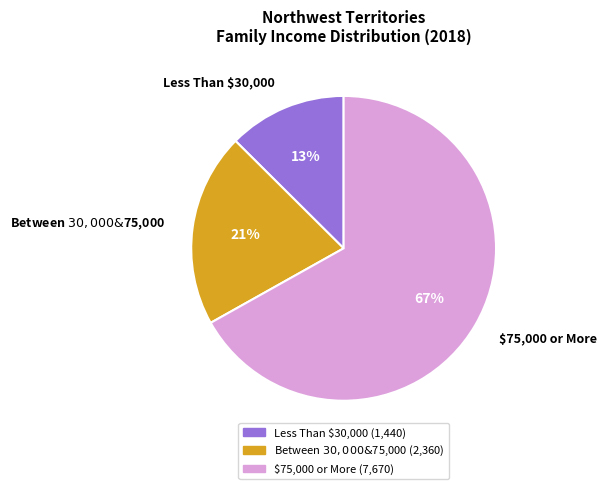

What percentage is the Less Than $30,000 slice, to the nearest percent?

13%